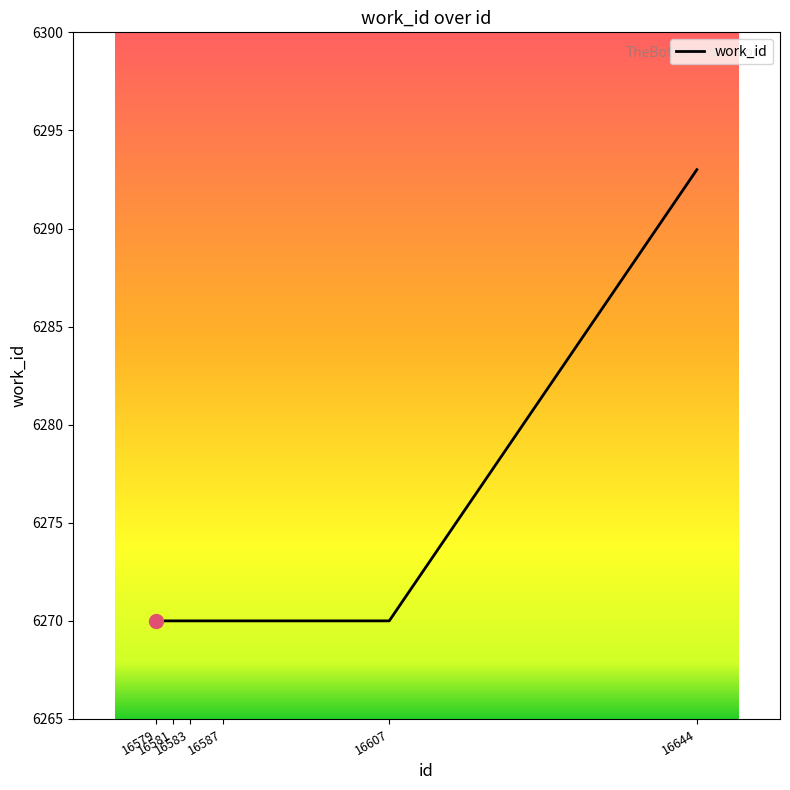

What is the maximum value shown in the chart?

6293